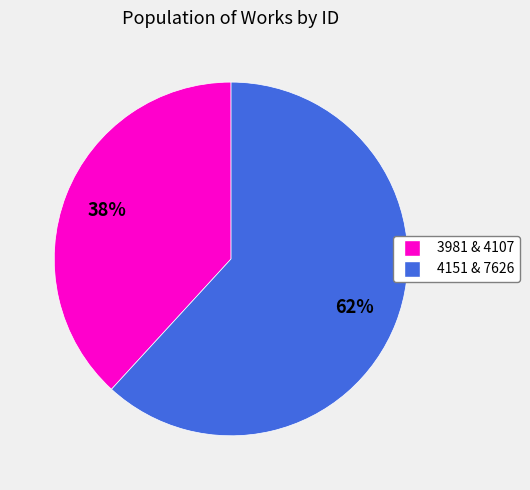

To the nearest percent, what is the average slice percentage?

50%